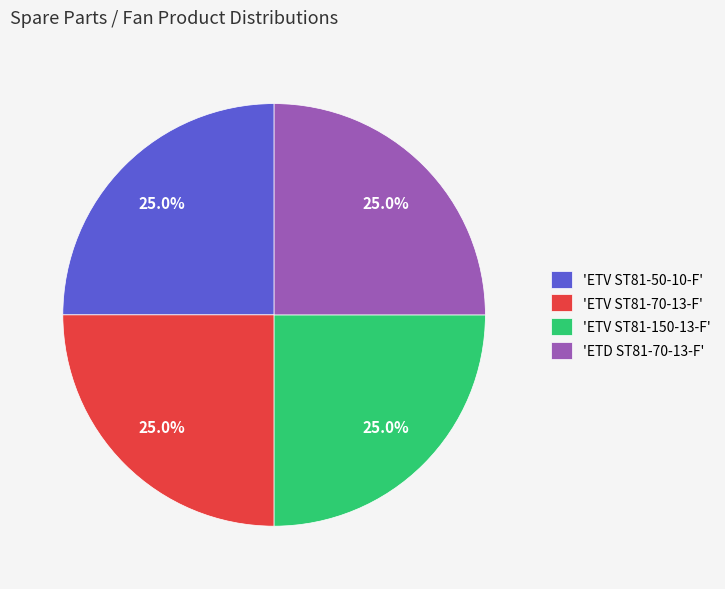

What percentage is NOT represented by 'ETV ST81-50-10-F'?

75.0%